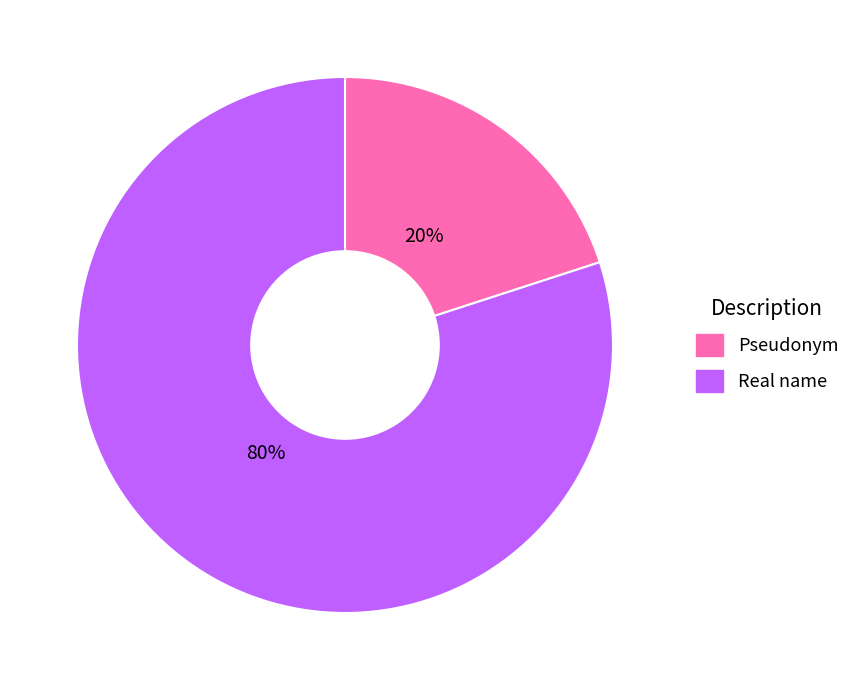

What is the smallest slice in the pie chart?

Pseudonym